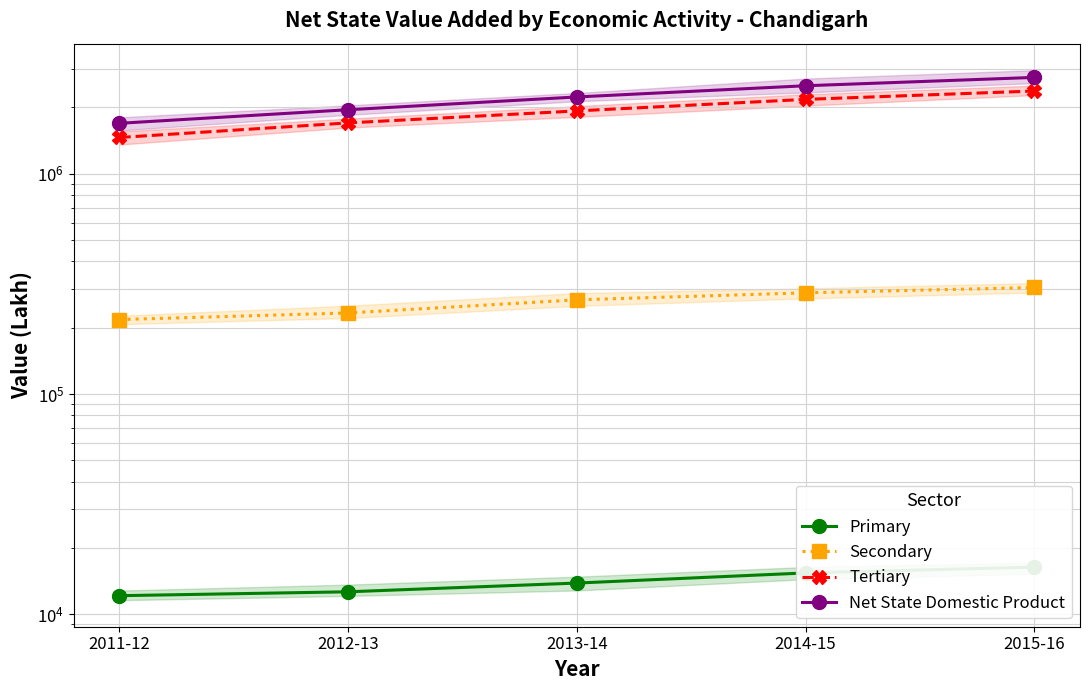

Rank the series by their maximum value, from lowest to highest.

Primary, Secondary, Tertiary, Net State Domestic Product